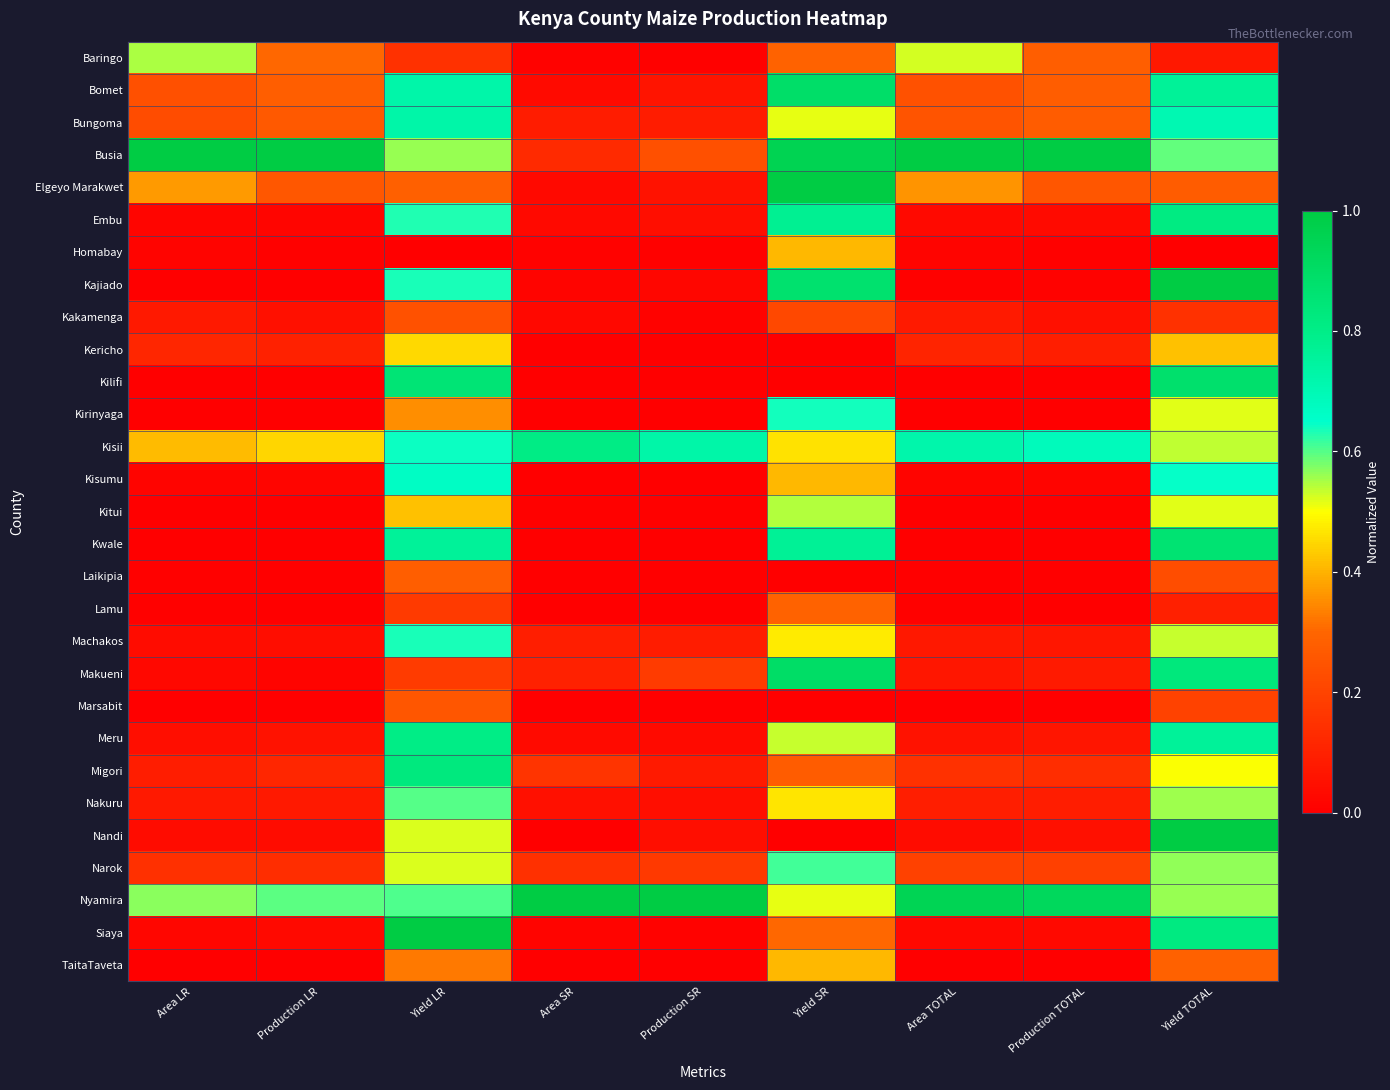

Which series changed the most between Area LR and Production SR?

Busia